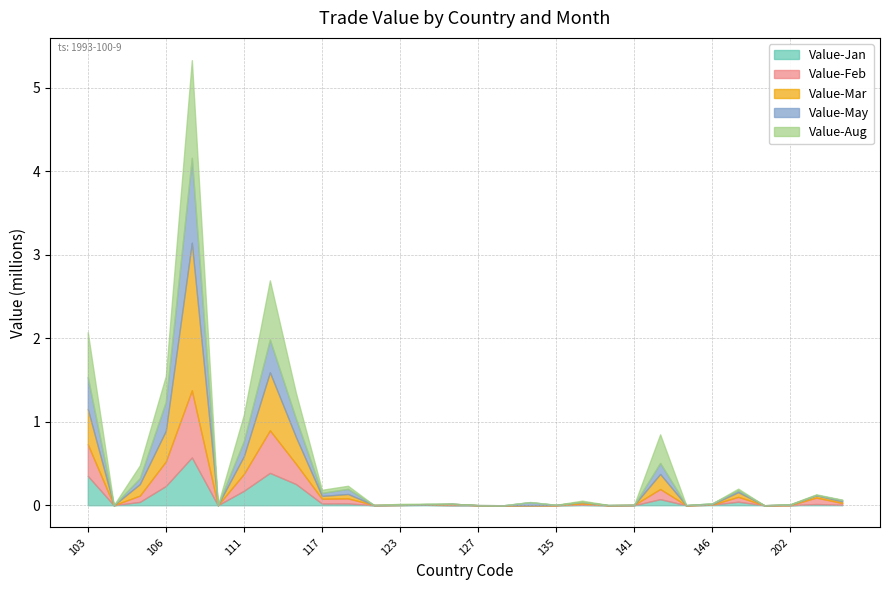

Is it true that Value-Jan equals -0.4 at 127?

False